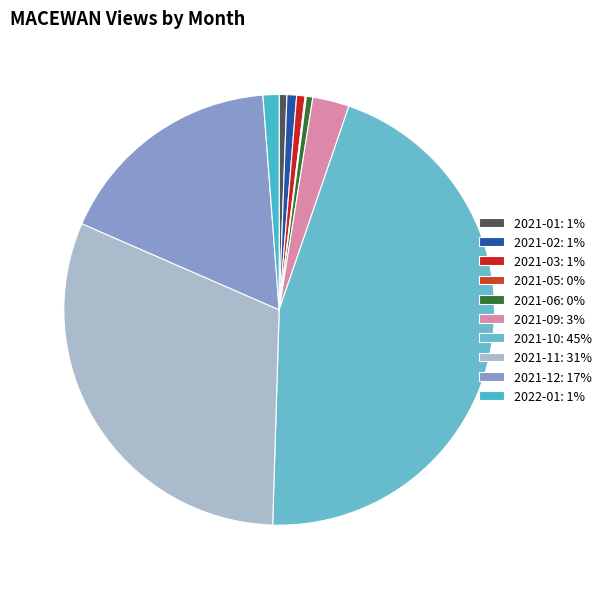

How many slices are in this pie chart?

10